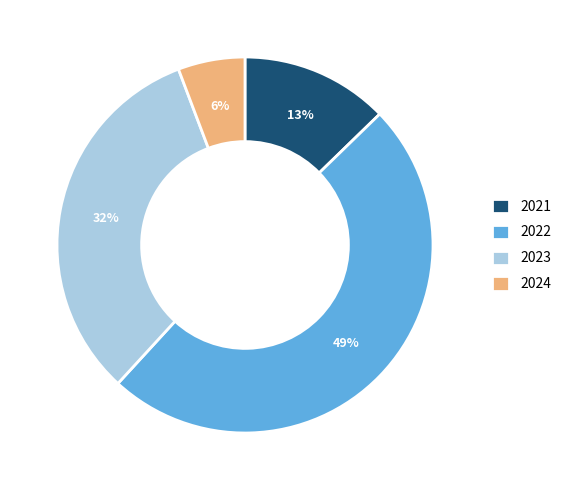

Does any single category account for the majority?

No